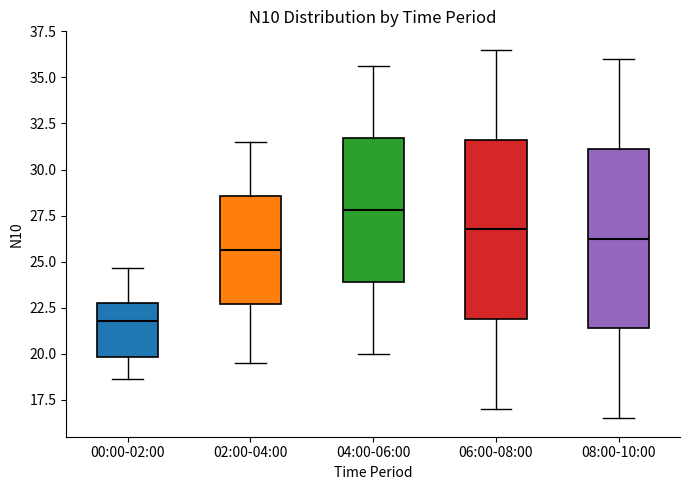

Where does the upper whisker of the box for 06:00-08:00 end on the y-axis? The values are not printed on the chart, so give them approximately, as read against the axis.

36.5